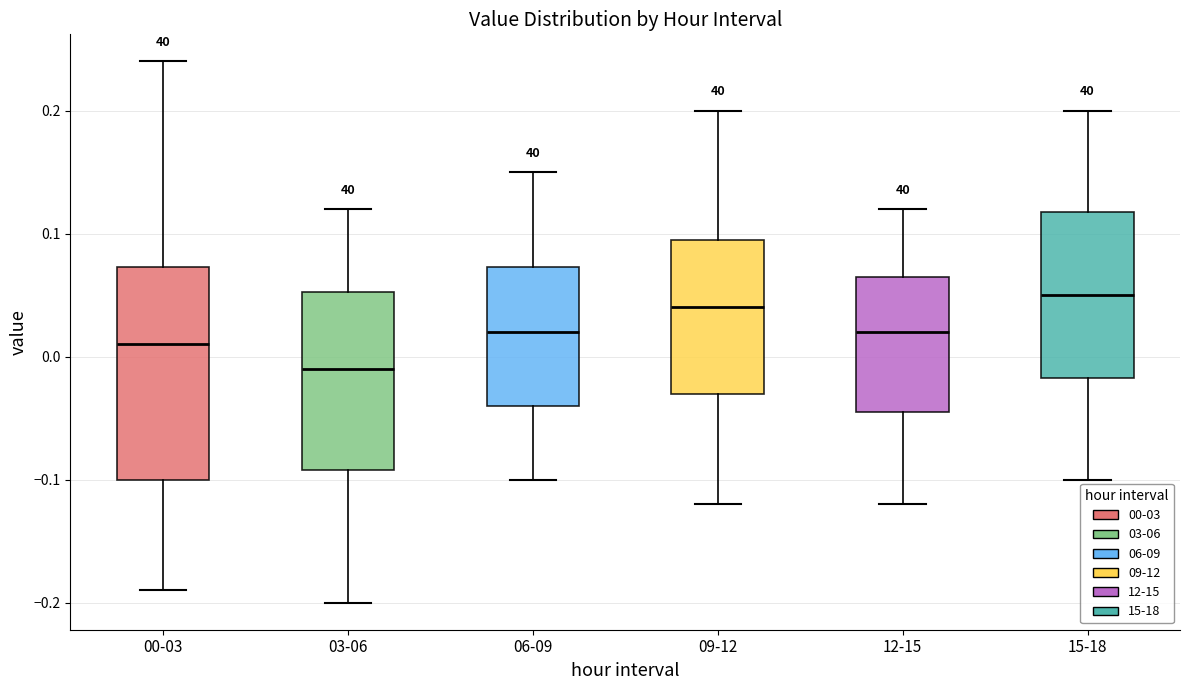

Reading left to right, transcribe this box plot: for each box, give where its median line is, the range the box spans, and where its two whiskers end, as read against the y-axis. The values are not printed on the chart, so give them approximately, as read against the axis.

00-03: median 0.01, box -0.10 to 0.07, whiskers -0.19 to 0.24
03-06: median -0.01, box -0.09 to 0.05, whiskers -0.20 to 0.12
06-09: median 0.02, box -0.04 to 0.07, whiskers -0.10 to 0.15
09-12: median 0.04, box -0.03 to 0.10, whiskers -0.12 to 0.20
12-15: median 0.02, box -0.04 to 0.07, whiskers -0.12 to 0.12
15-18: median 0.05, box -0.02 to 0.12, whiskers -0.10 to 0.20